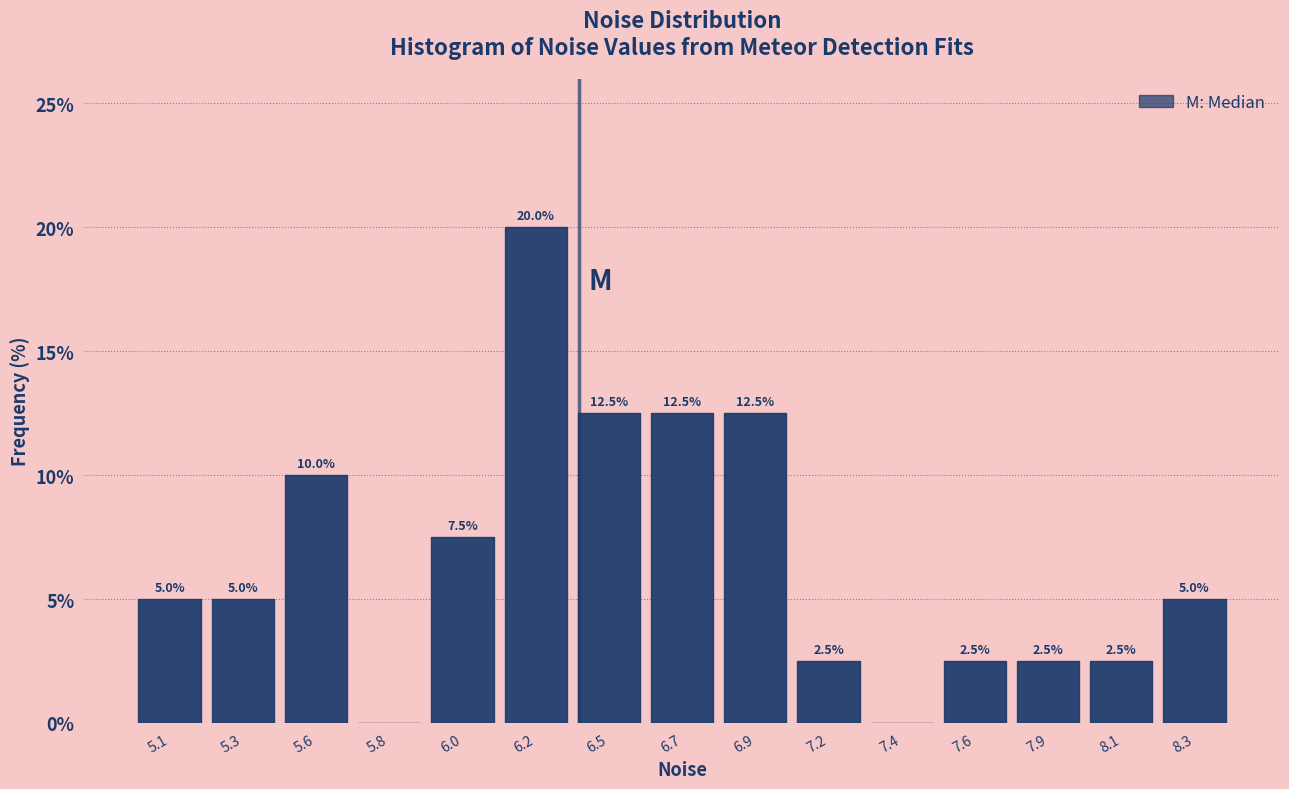

Reading left to right, list all the values displayed in this chart.

5.1=5.0	5.3=5.0	5.6=10.0	5.8=0.0	6.0=7.5	6.2=20.0	6.5=12.5	6.7=12.5	6.9=12.5	7.2=2.5	7.4=0.0	7.6=2.5	7.9=2.5	8.1=2.5	8.3=5.0